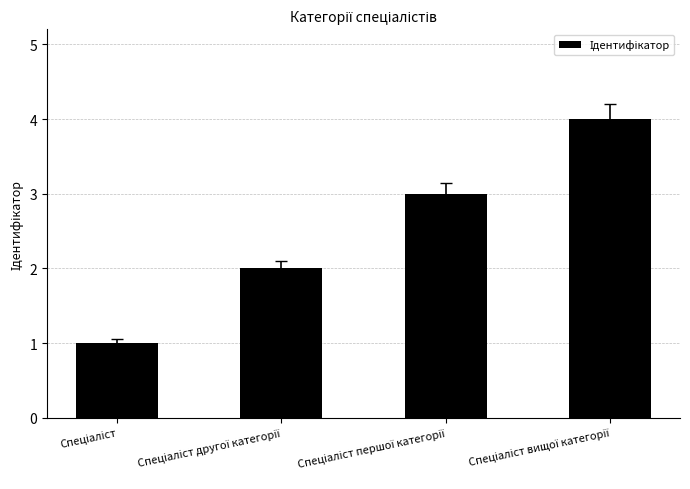

What is the maximum value shown in the chart?

4